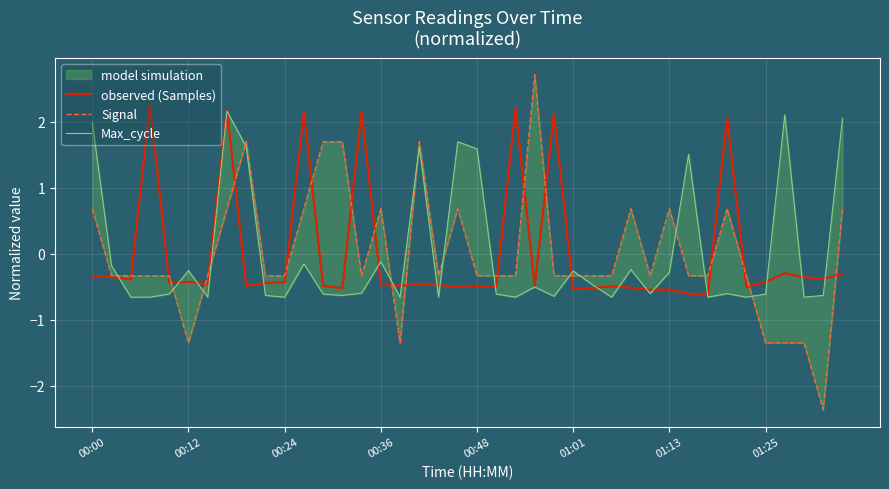

Is it true that observed (Samples) equals -0.7 at 00:48?

False